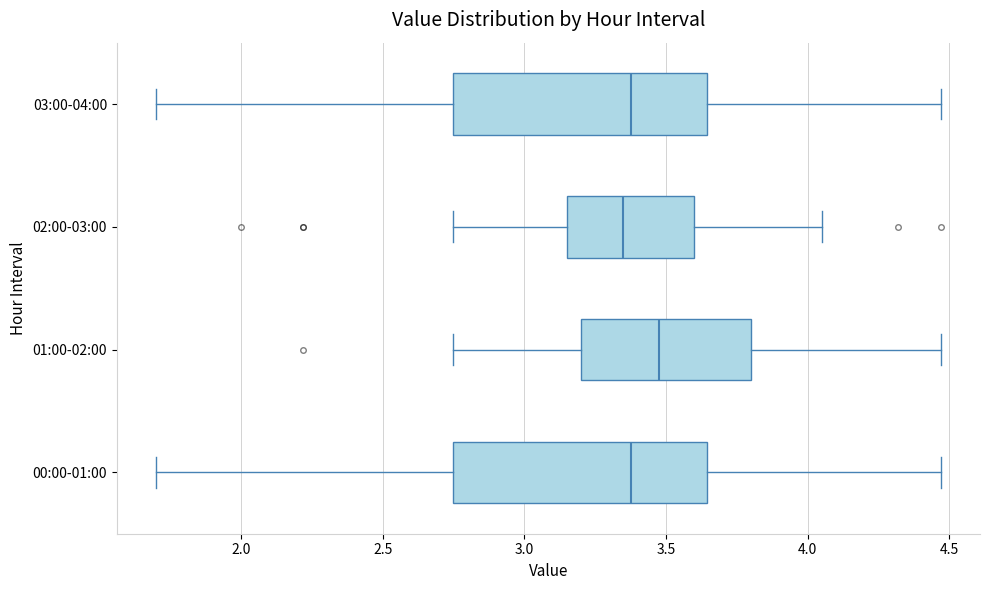

Where does the median line of the box for 03:00-04:00 sit on the x-axis? The values are not printed on the chart, so give them approximately, as read against the axis.

3.40